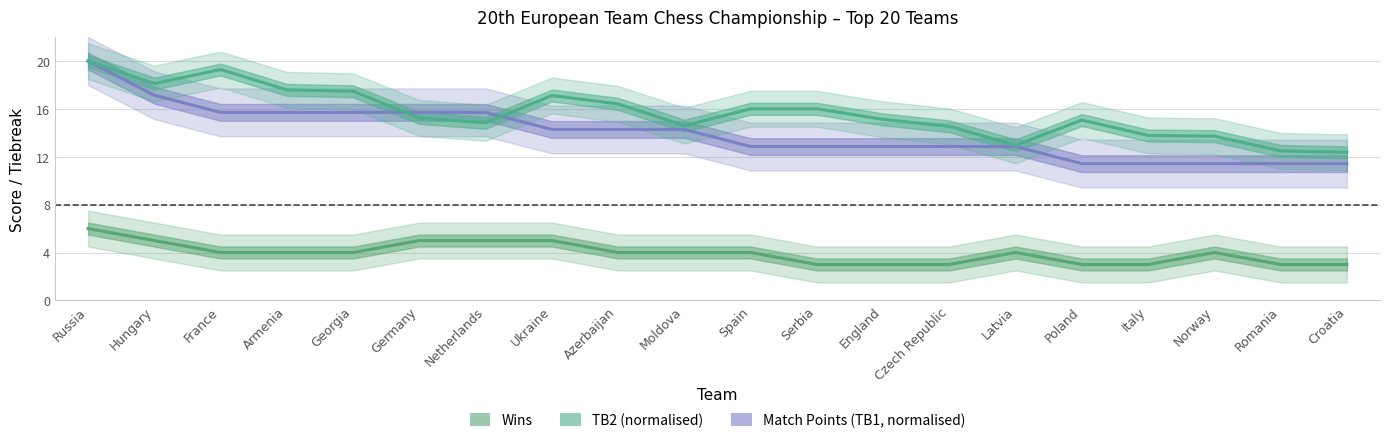

Reading left to right, extract all data points from this chart.

Wins: 6.0	5.0	4.0	4.0	4.0	5.0	5.0	5.0	4.0	4.0	4.0	3.0	3.0	3.0	4.0	3.0	3.0	4.0	3.0	3.0
Match Points (TB1, normalised): 20.0	17.1	15.7	15.7	15.7	15.7	15.7	14.3	14.3	14.3	12.9	12.9	12.9	12.9	12.9	11.4	11.4	11.4	11.4	11.4
TB2 (normalised): 20.0	18.1	19.3	17.6	17.5	15.2	14.8	17.1	16.4	14.6	16.0	16.0	15.1	14.5	13.0	15.1	13.8	13.7	12.5	12.4